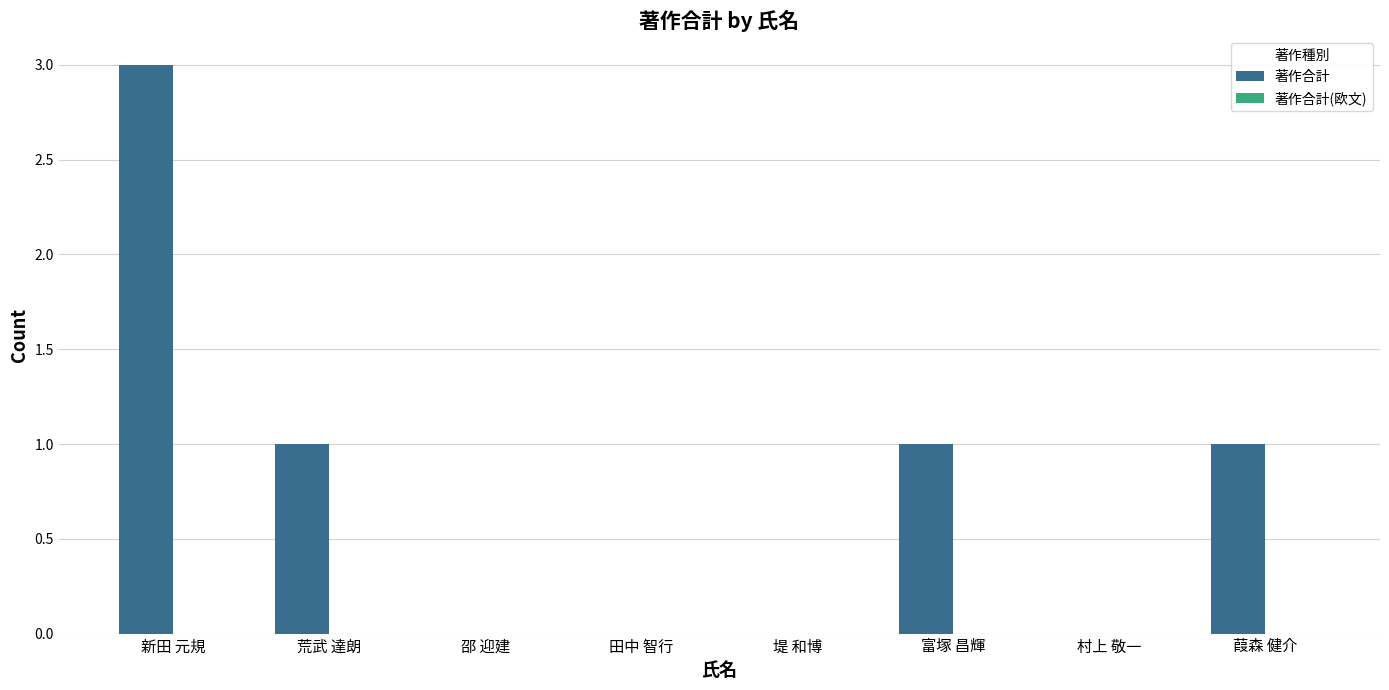

True or false: the data shows 3 at 新田 元規.

True